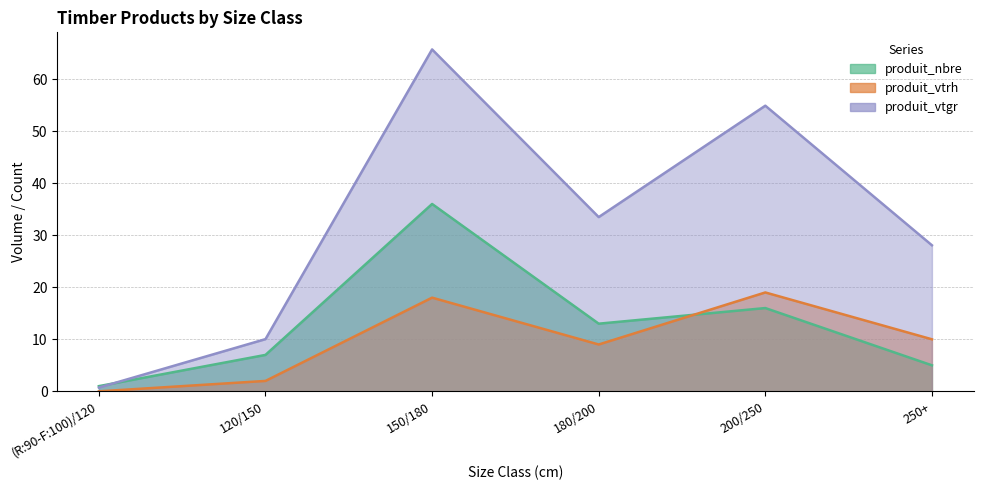

At how many categories does at least one series exceed 58?

1